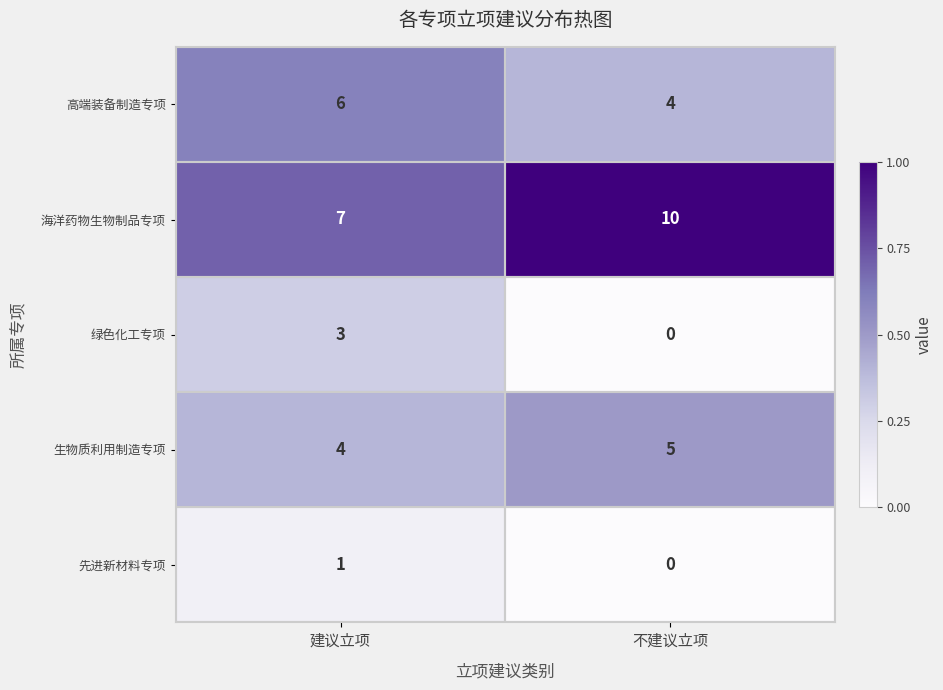

Rank the series by their maximum value, from highest to lowest.

海洋药物生物制品专项, 高端装备制造专项, 生物质利用制造专项, 绿色化工专项, 先进新材料专项